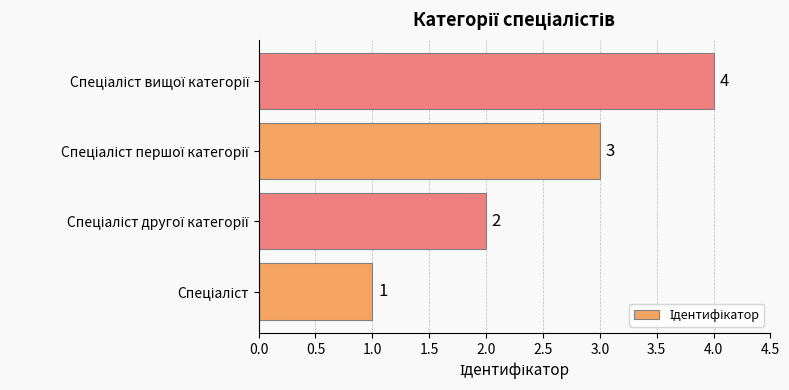

What is the maximum value shown in the chart?

4